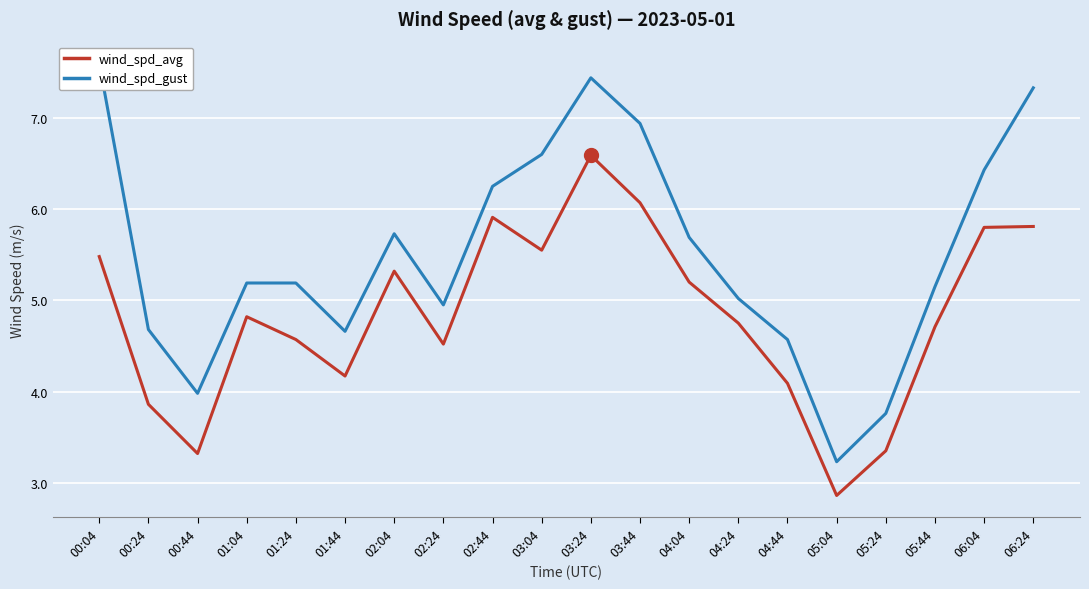

Which label corresponds to the largest value in the chart?

00:04